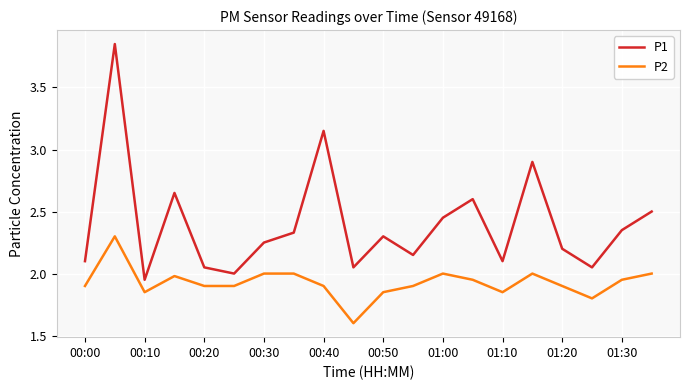

List the series in order of their peak value, lowest first.

P2, P1